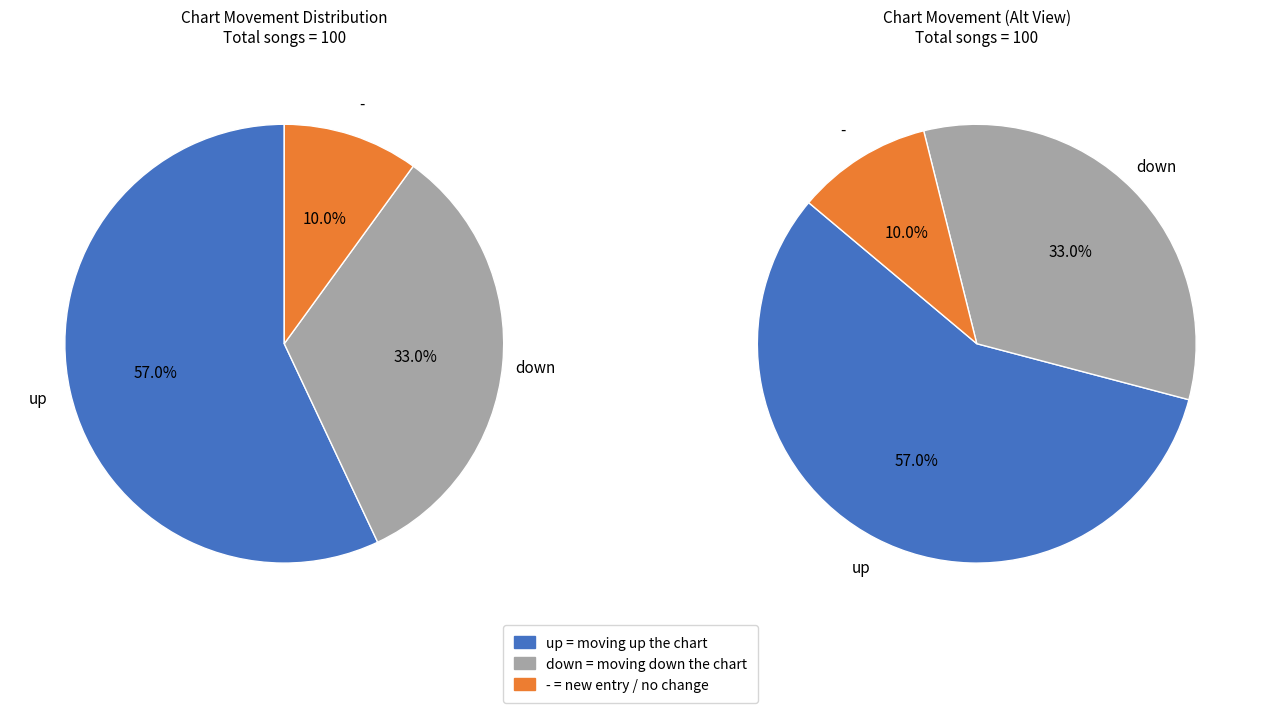

How many slices are in this pie chart?

3